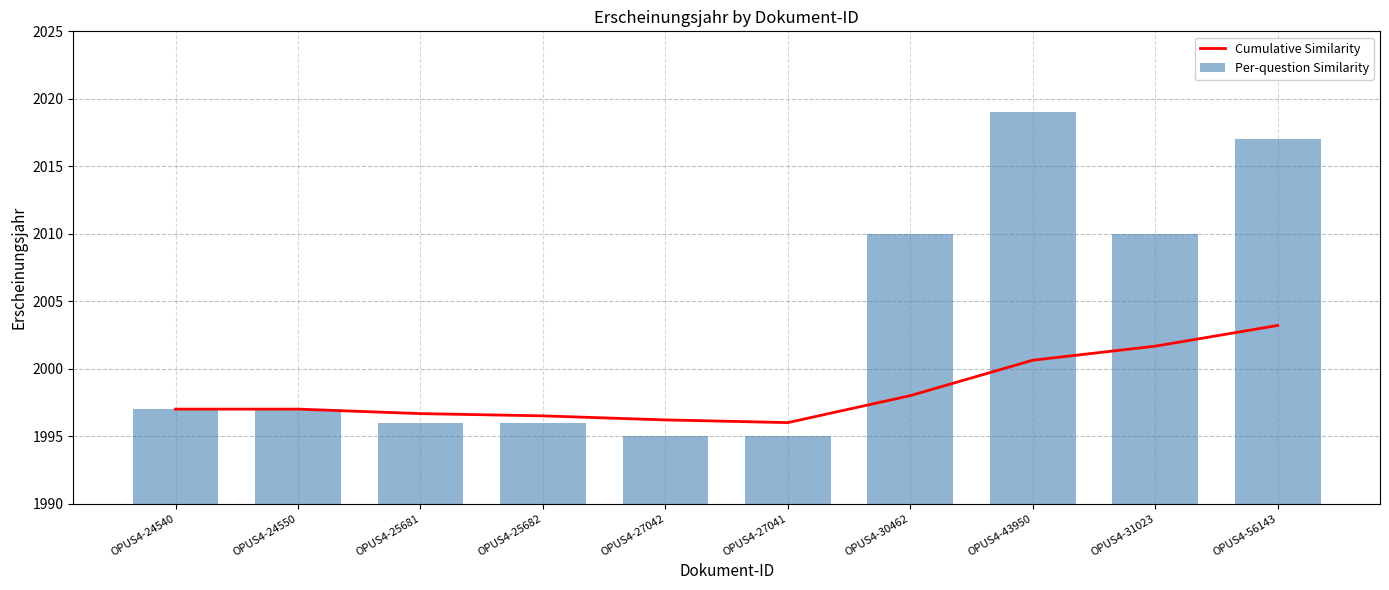

Reading right to left, list all the values displayed in this chart.

Cumulative Similarity: OPUS4-56143=2003.2	OPUS4-31023=2001.7	OPUS4-43950=2000.6	OPUS4-30462=1998.0	OPUS4-27041=1996.0	OPUS4-27042=1996.2	OPUS4-25682=1996.5	OPUS4-25681=1996.7	OPUS4-24550=1997.0	OPUS4-24540=1997.0
Per-question Similarity: OPUS4-56143=2017.0	OPUS4-31023=2010.0	OPUS4-43950=2019.0	OPUS4-30462=2010.0	OPUS4-27041=1995.0	OPUS4-27042=1995.0	OPUS4-25682=1996.0	OPUS4-25681=1996.0	OPUS4-24550=1997.0	OPUS4-24540=1997.0